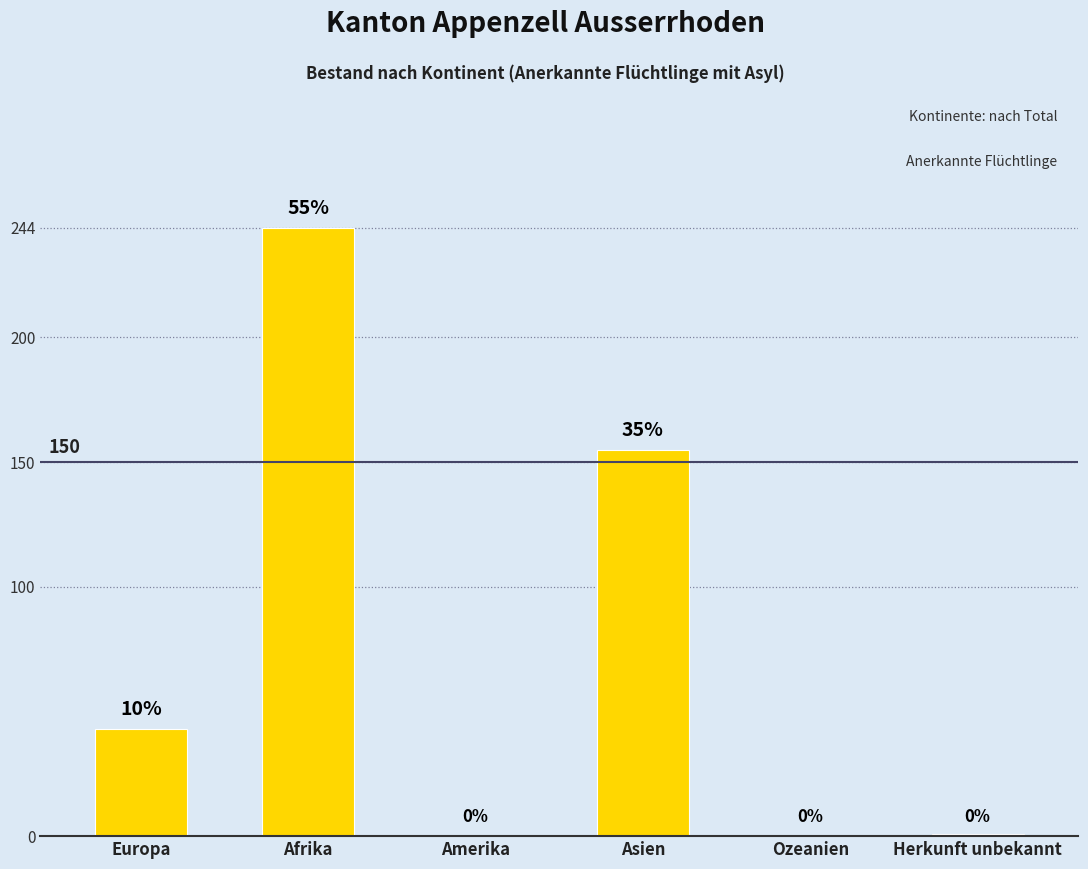

Reading right to left, extract all data points from this chart.

Herkunft unbekannt=1	Ozeanien=0	Asien=155	Amerika=0	Afrika=244	Europa=43